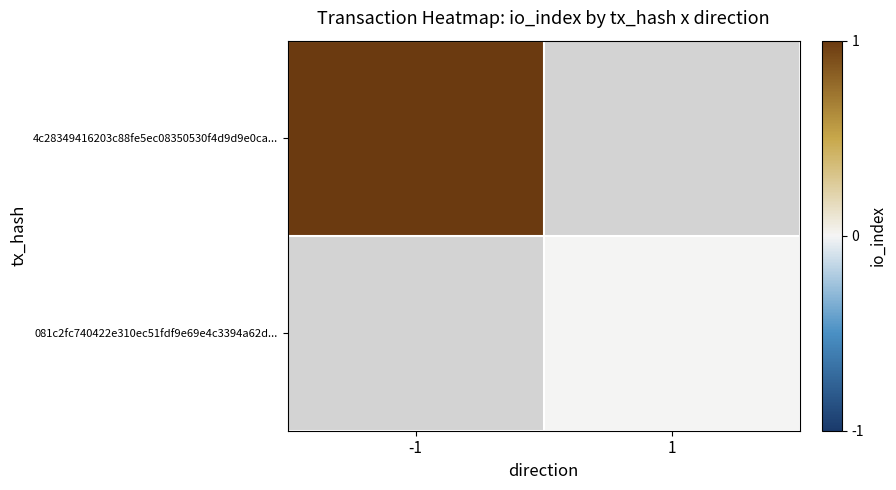

The 081c2fc740422e310ec51fdf9e69e4c3394a62d... series shows 0.0 at 1. True or false?

True